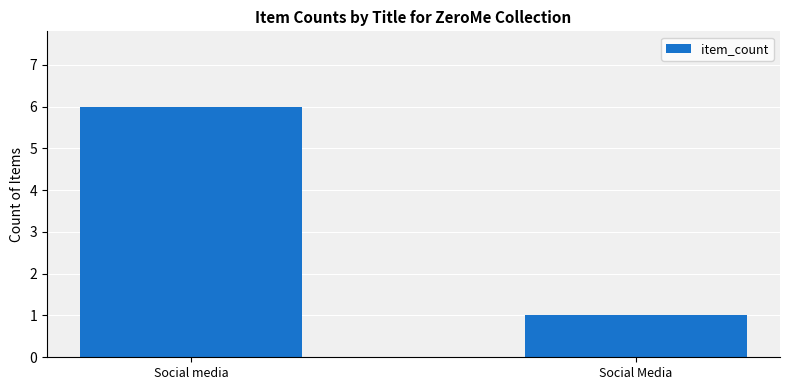

Does the chart contain any negative values?

No